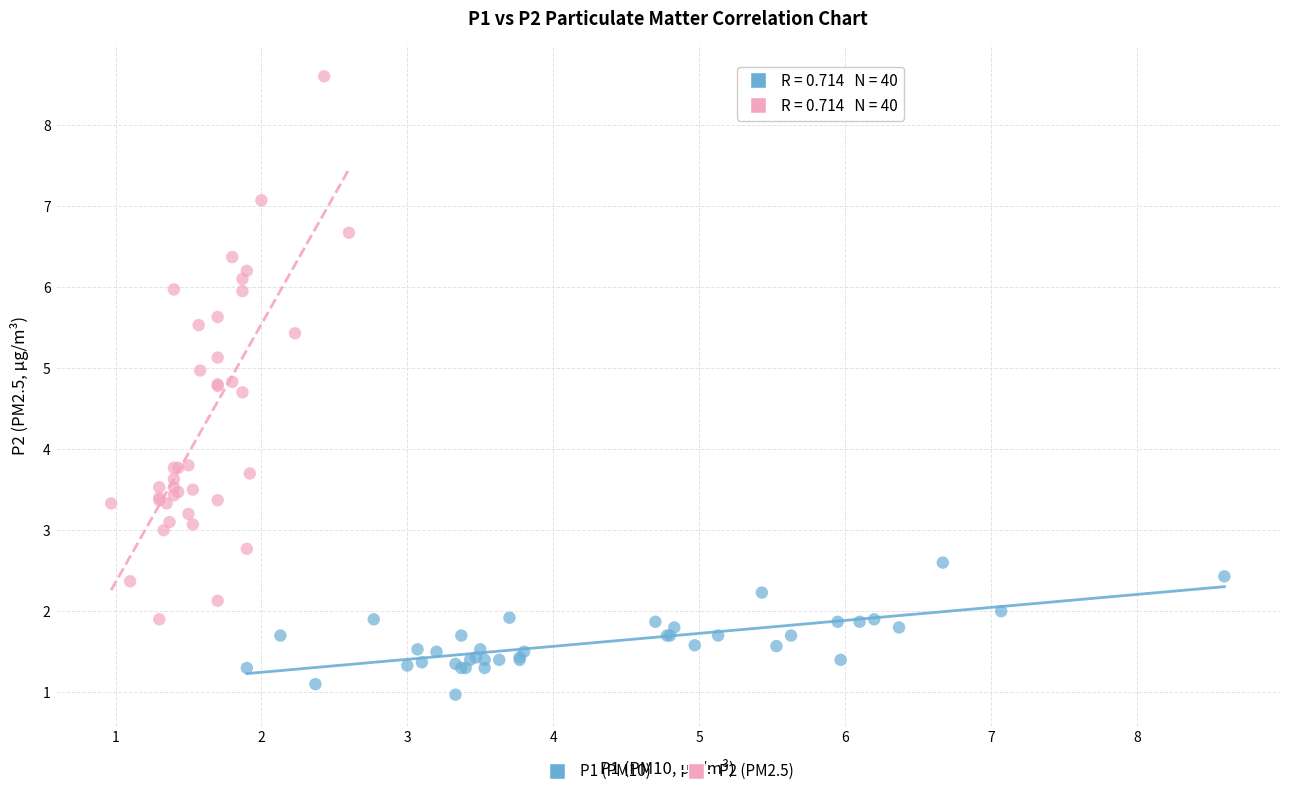

Which series contains the lowest Y value?

P1 (PM10)